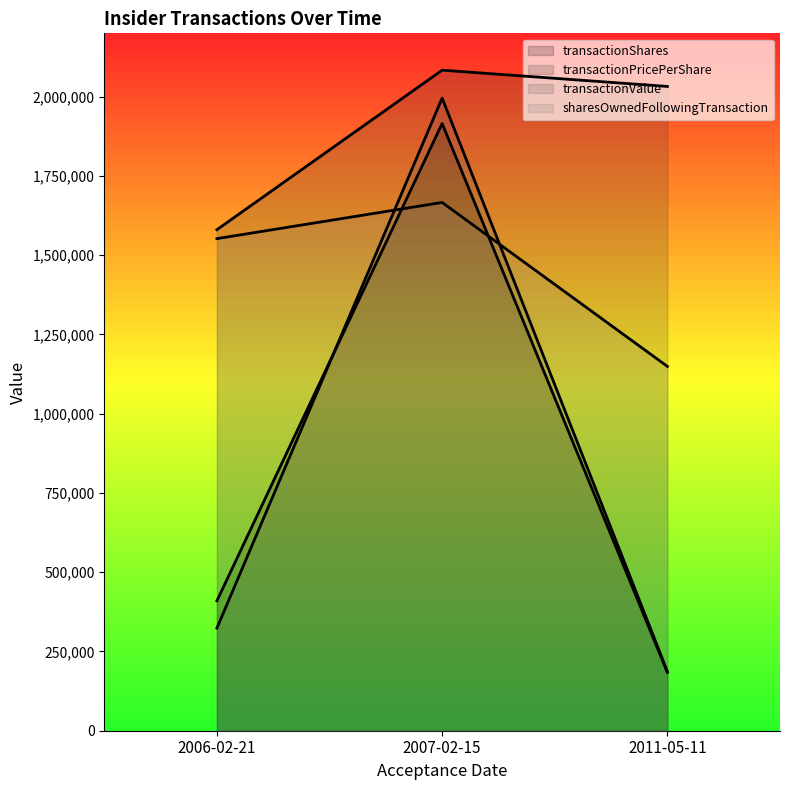

Reading left to right, transcribe all the data shown in this chart.

transactionShares: 2006-02-21=409680.0	2007-02-15=1915560.0	2011-05-11=183840.0
transactionPricePerShare: 2006-02-21=1580520.0	2007-02-15=2083780.0	2011-05-11=2032460.0
transactionValue: 2006-02-21=323754.0	2007-02-15=1995803.0	2011-05-11=186808.0
sharesOwnedFollowingTransaction: 2006-02-21=1552350.0	2007-02-15=1666500.0	2011-05-11=1149300.0